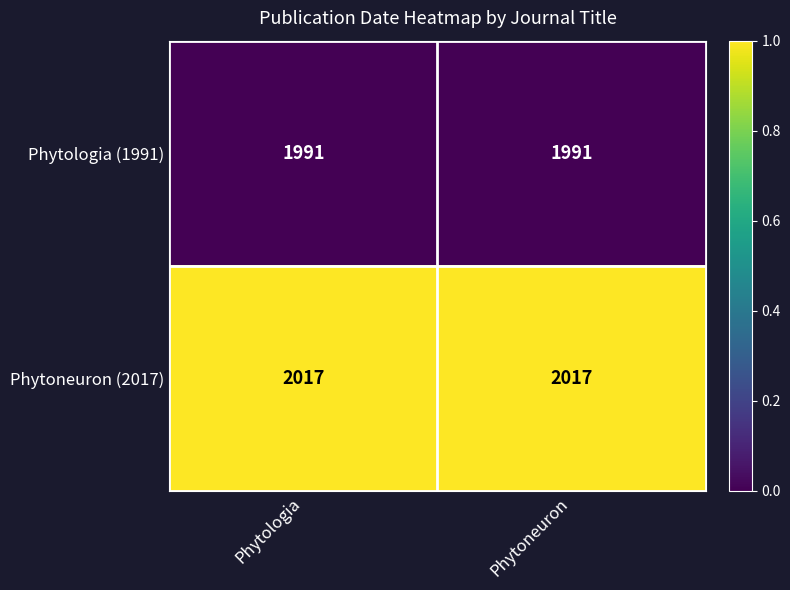

Reading left to right, transcribe all the data shown in this chart.

Phytologia (1991): Phytologia=1991	Phytoneuron=1991
Phytoneuron (2017): Phytologia=2017	Phytoneuron=2017